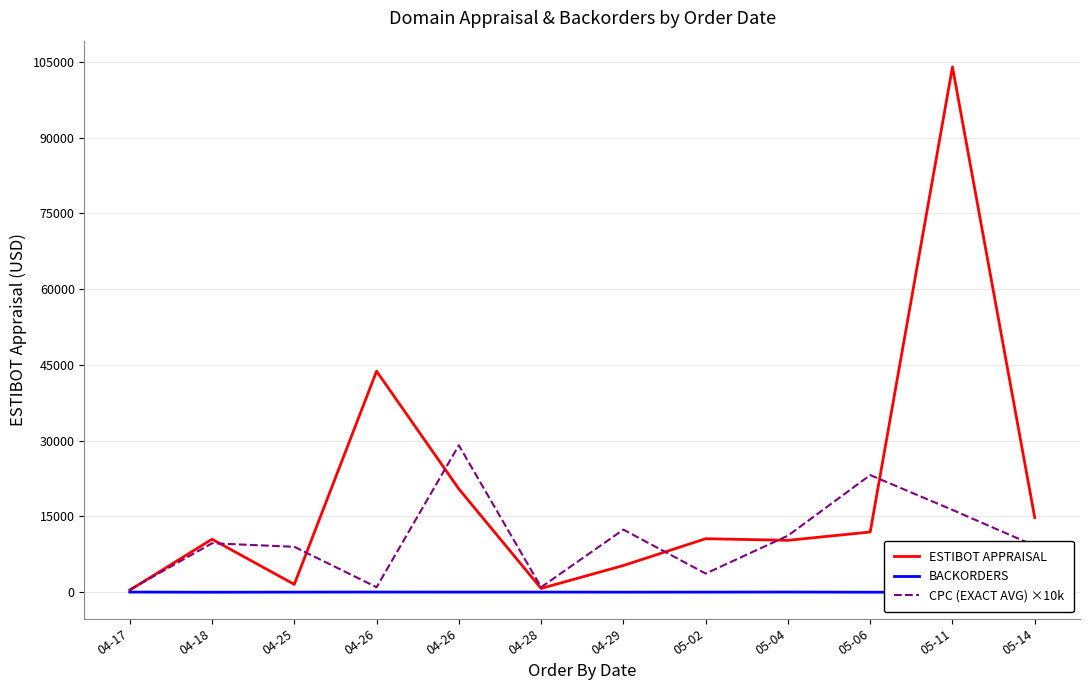

Where is the first local maximum for ESTIBOT APPRAISAL?

04-18